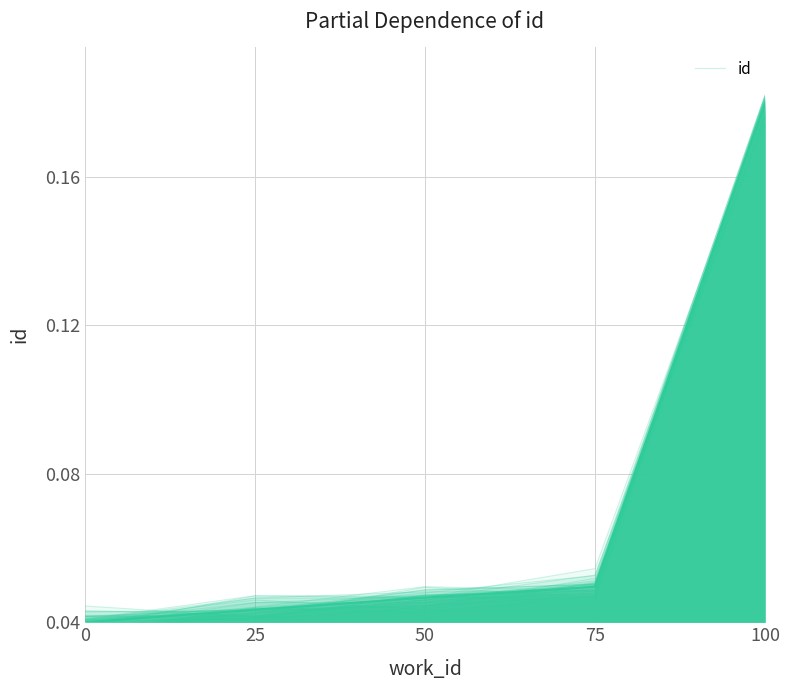

What is the sum of all values?

0.4